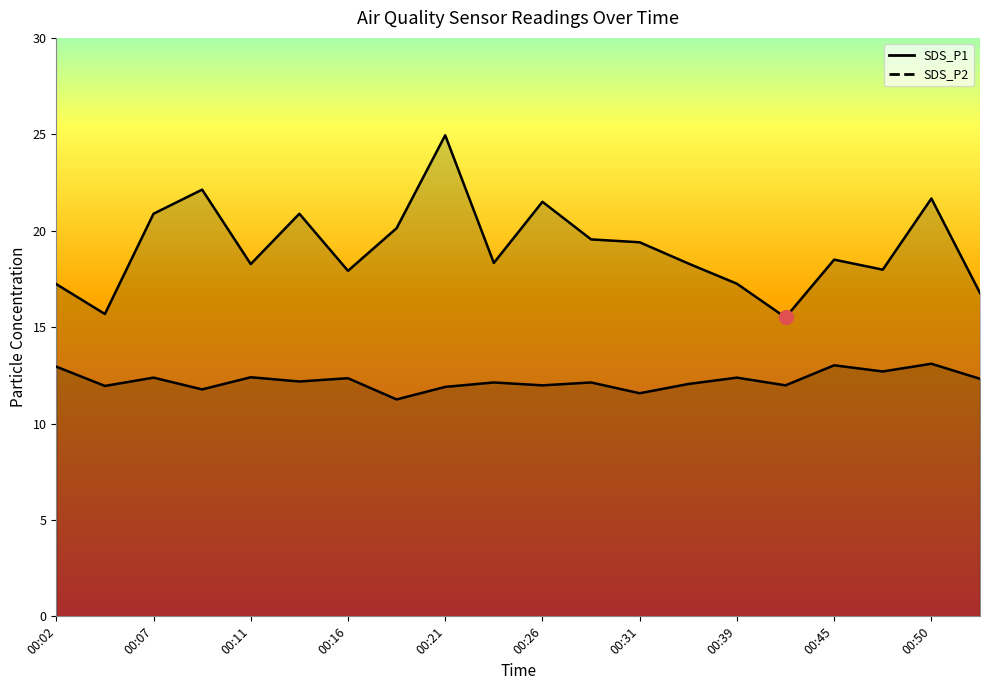

True or false: SDS_P1 has more than 1 interior local peaks.

True